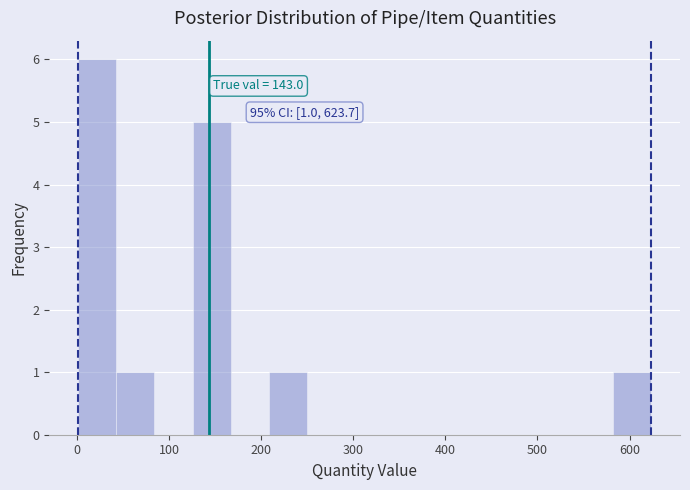

Over which range of the x-axis is the bar tallest?

0 to 40